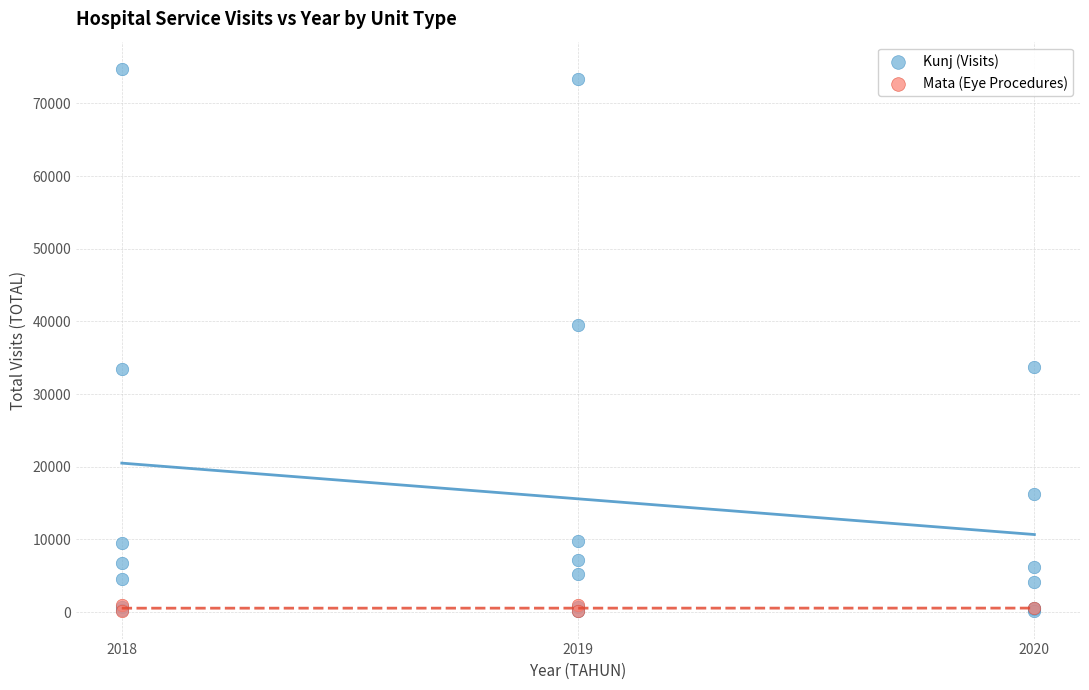

Which series contains the highest Y value?

Kunj (Visits)